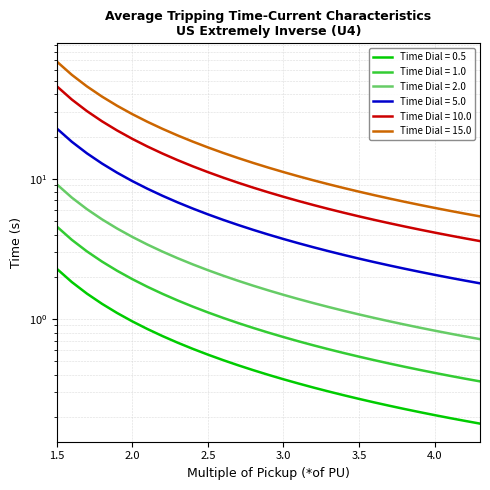

Reading right to left, list all the values displayed in this chart.

Time Dial = 0.5: 4.3=0.2	4.2=0.2	4.1=0.2	4.0=0.2	3.9=0.2	3.8=0.2	3.7=0.2	3.6=0.3	3.5=0.3	3.4=0.3	3.3=0.3	3.2=0.3	3.1=0.3	3.0=0.4	2.9=0.4	2.8=0.4	2.7=0.5	2.6=0.5	2.5=0.6	2.4=0.6	2.3=0.7	2.2=0.8	2.1=0.8	2.0=1.0	1.9=1.1	1.8=1.3	1.7=1.5	1.6=1.8	1.5=2.3
Time Dial = 1.0: 4.3=0.4	4.2=0.4	4.1=0.4	4.0=0.4	3.9=0.4	3.8=0.5	3.7=0.5	3.6=0.5	3.5=0.5	3.4=0.6	3.3=0.6	3.2=0.6	3.1=0.7	3.0=0.7	2.9=0.8	2.8=0.9	2.7=0.9	2.6=1.0	2.5=1.1	2.4=1.2	2.3=1.4	2.2=1.5	2.1=1.7	2.0=1.9	1.9=2.2	1.8=2.6	1.7=3.0	1.6=3.7	1.5=4.6
Time Dial = 2.0: 4.3=0.7	4.2=0.8	4.1=0.8	4.0=0.8	3.9=0.9	3.8=0.9	3.7=1.0	3.6=1.0	3.5=1.1	3.4=1.1	3.3=1.2	3.2=1.3	3.1=1.4	3.0=1.5	2.9=1.6	2.8=1.7	2.7=1.9	2.6=2.0	2.5=2.2	2.4=2.5	2.3=2.7	2.2=3.0	2.1=3.4	2.0=3.9	1.9=4.4	1.8=5.1	1.7=6.1	1.6=7.3	1.5=9.1
Time Dial = 5.0: 4.3=1.8	4.2=1.9	4.1=2.0	4.0=2.1	3.9=2.2	3.8=2.3	3.7=2.4	3.6=2.5	3.5=2.7	3.4=2.9	3.3=3.0	3.2=3.2	3.1=3.5	3.0=3.7	2.9=4.0	2.8=4.3	2.7=4.7	2.6=5.1	2.5=5.6	2.4=6.1	2.3=6.8	2.2=7.6	2.1=8.5	2.0=9.6	1.9=11.0	1.8=12.8	1.7=15.2	1.6=18.3	1.5=22.9
Time Dial = 10.0: 4.3=3.6	4.2=3.8	4.1=3.9	4.0=4.1	3.9=4.3	3.8=4.6	3.7=4.8	3.6=5.1	3.5=5.4	3.4=5.7	3.3=6.1	3.2=6.5	3.1=6.9	3.0=7.4	2.9=8.0	2.8=8.6	2.7=9.4	2.6=10.2	2.5=11.2	2.4=12.3	2.3=13.6	2.2=15.1	2.1=17.0	2.0=19.3	1.9=22.1	1.8=25.7	1.7=30.4	1.6=36.7	1.5=45.7
Time Dial = 15.0: 4.3=5.4	4.2=5.6	4.1=5.9	4.0=6.2	3.9=6.5	3.8=6.9	3.7=7.2	3.6=7.6	3.5=8.1	3.4=8.6	3.3=9.1	3.2=9.7	3.1=10.4	3.0=11.2	2.9=12.0	2.8=13.0	2.7=14.0	2.6=15.3	2.5=16.7	2.4=18.4	2.3=20.4	2.2=22.7	2.1=25.5	2.0=28.9	1.9=33.1	1.8=38.5	1.7=45.5	1.6=55.0	1.5=68.6